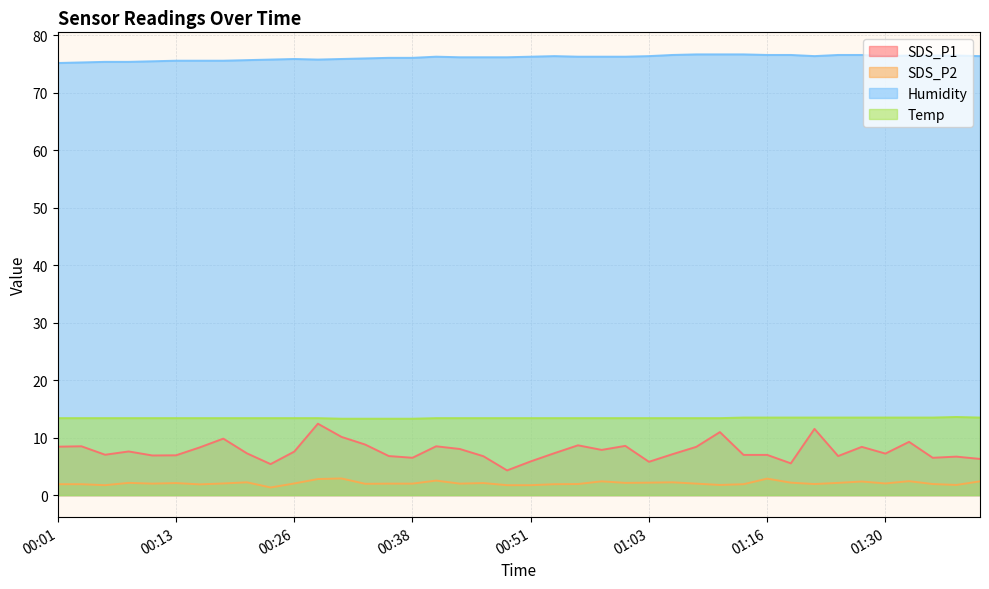

Which series has the widest spread of values?

SDS_P1